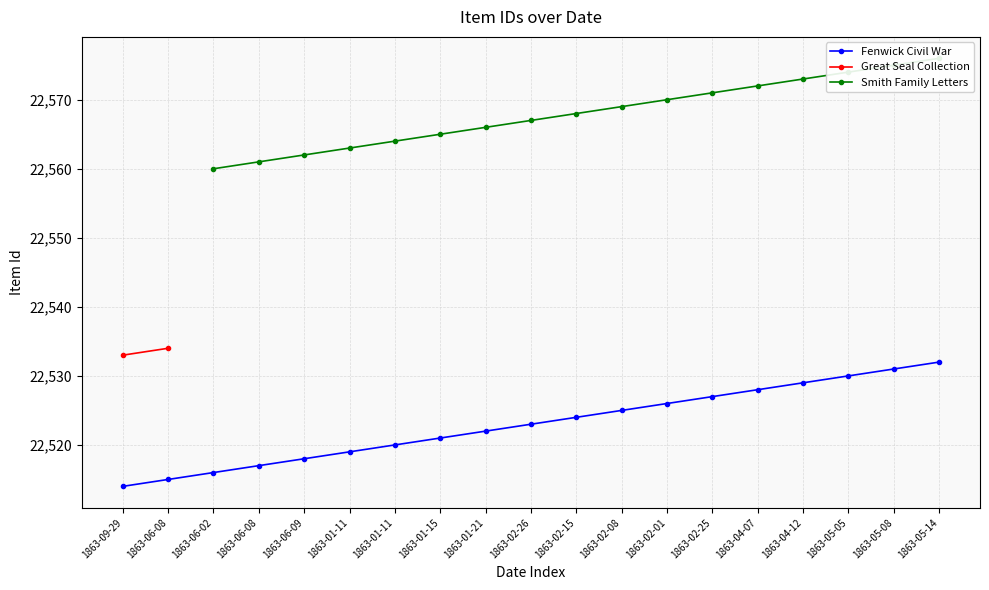

The Fenwick Civil War series shows 4836.0 at 1863-06-02. True or false?

False